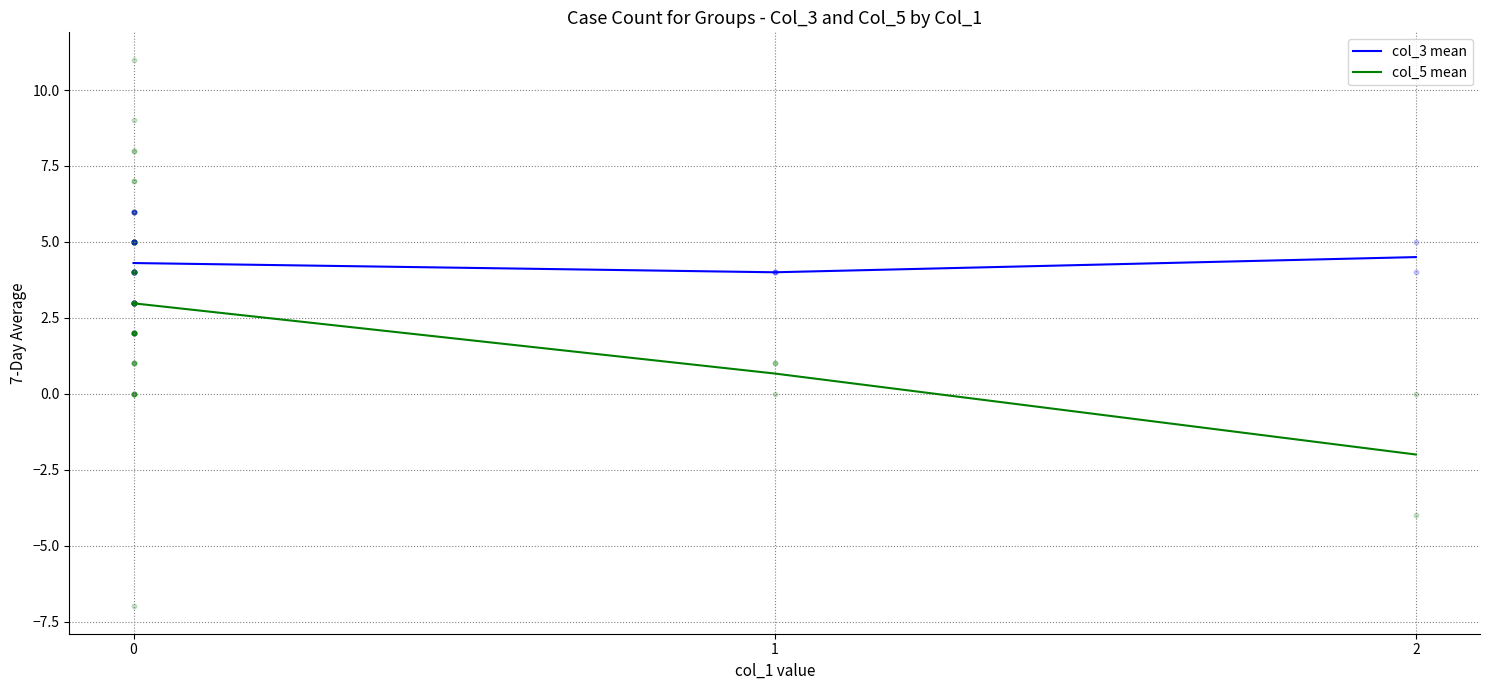

Which series has the largest Y range (max minus min)?

col_5 mean